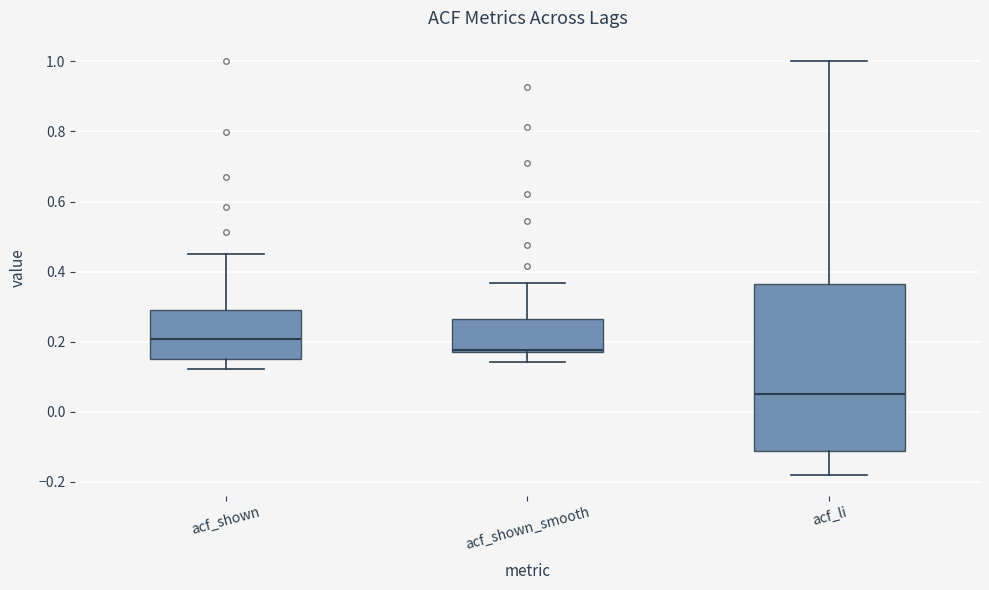

Comparing the boxes themselves (not the whiskers), which one is the tallest?

acf_li